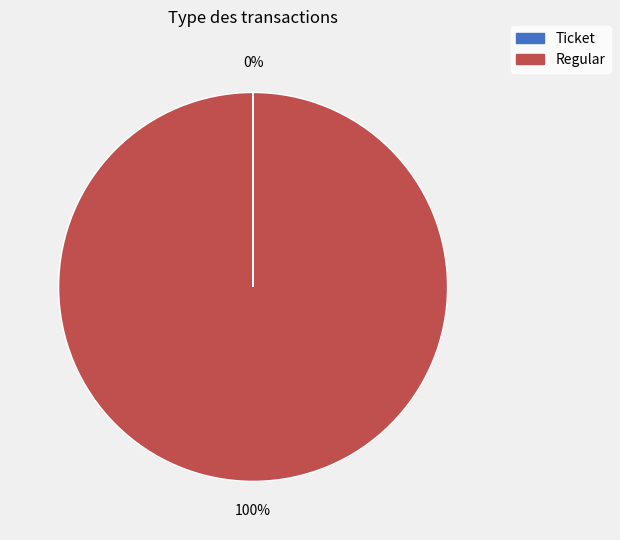

Which category has the biggest portion of the pie?

Regular